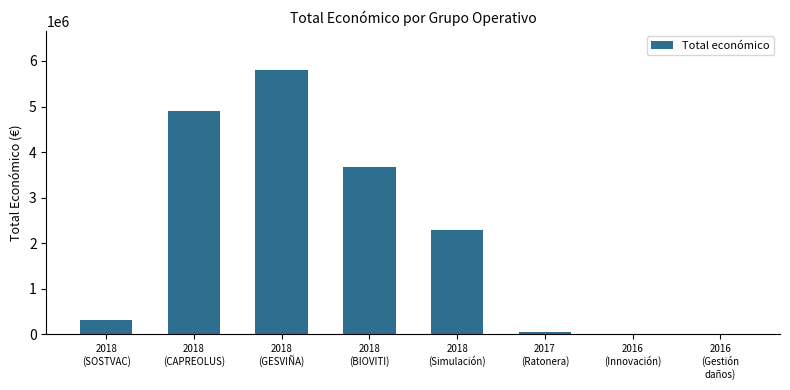

Is it true that the value at 2018
(Simulación) is 2296067?

True